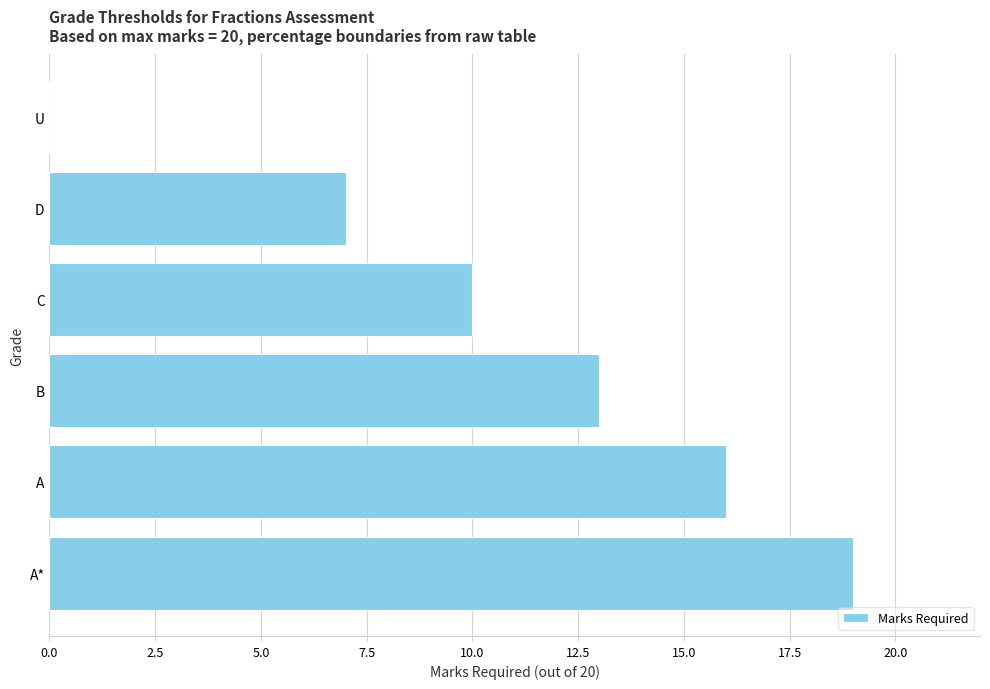

Count the number of categories in the chart.

6